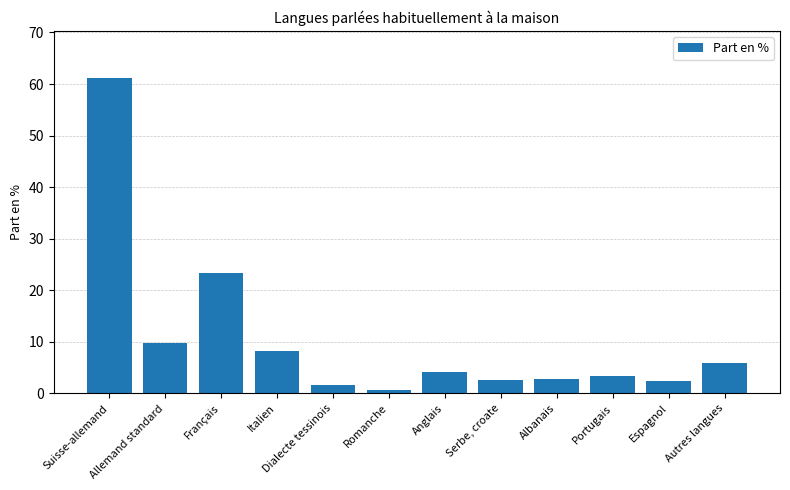

What position from the left is Italien?

4